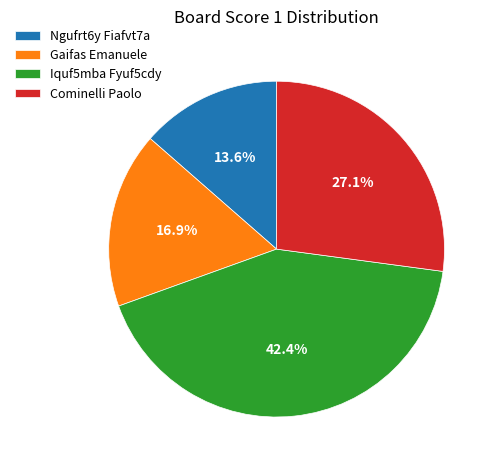

What percentage do Ngufrt6y Fiafvt7a and Cominelli Paolo together represent?

40.7%